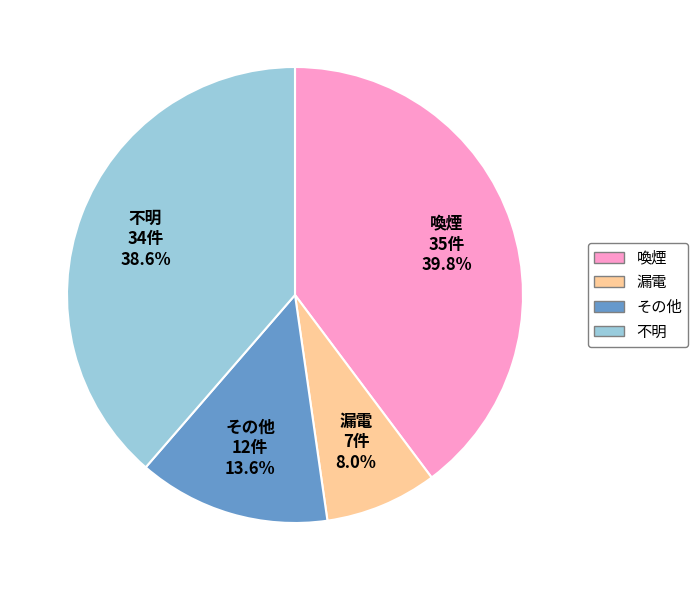

To the nearest percent, what is the average slice percentage?

25%